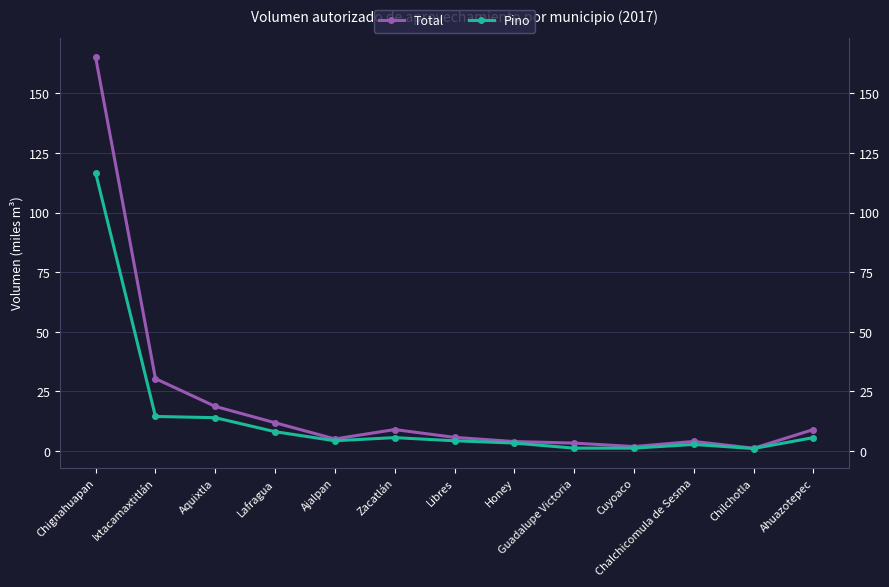

At which label does Total reach its peak?

Chignahuapan